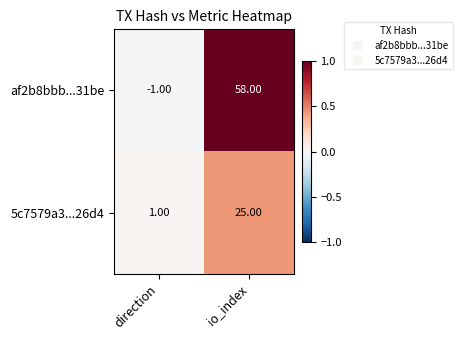

Is the value of af2b8bbb...31be at direction greater than the value of 5c7579a3...26d4 at io_index?

No